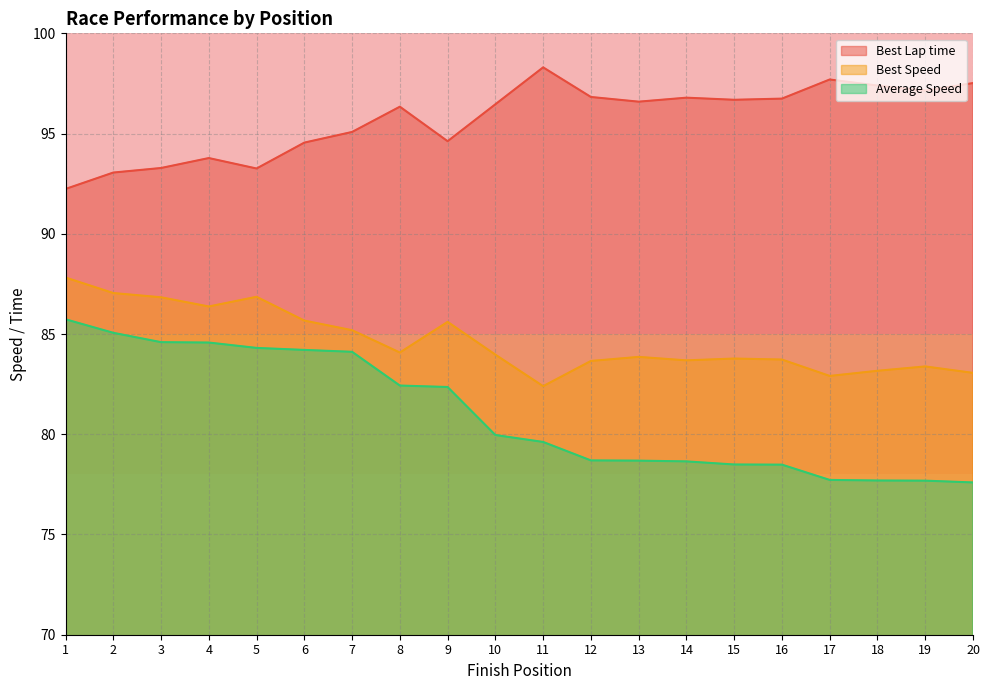

At 7, list the series in order from largest to smallest.

Best Lap time, Best Speed, Average Speed